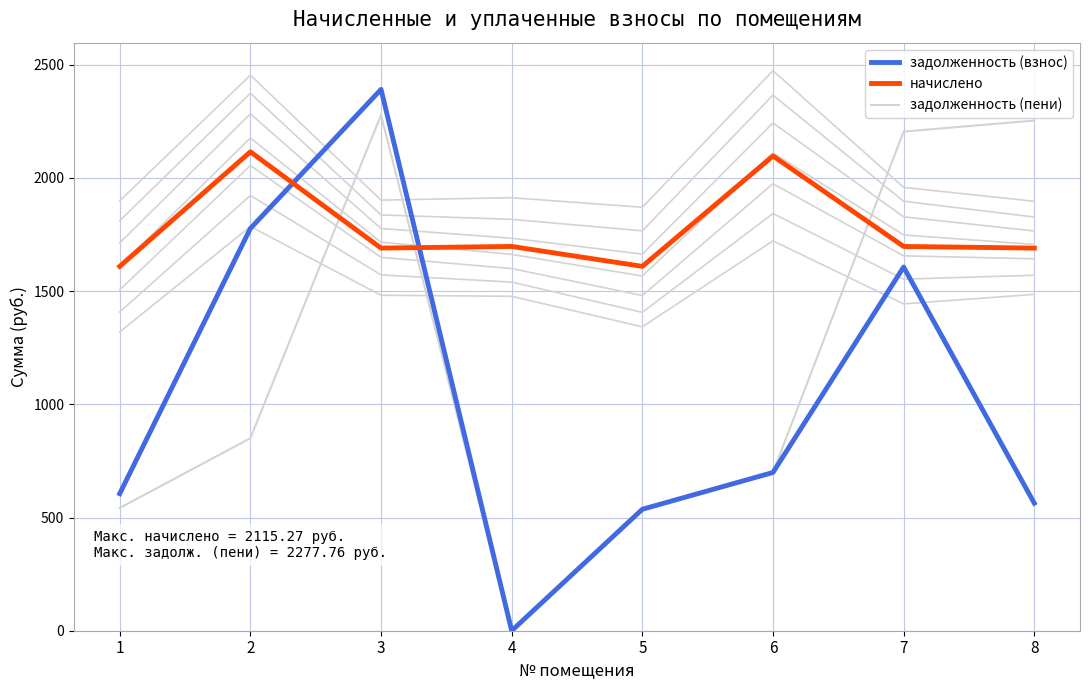

How many data points in задолженность (взнос) are less than 698?

4